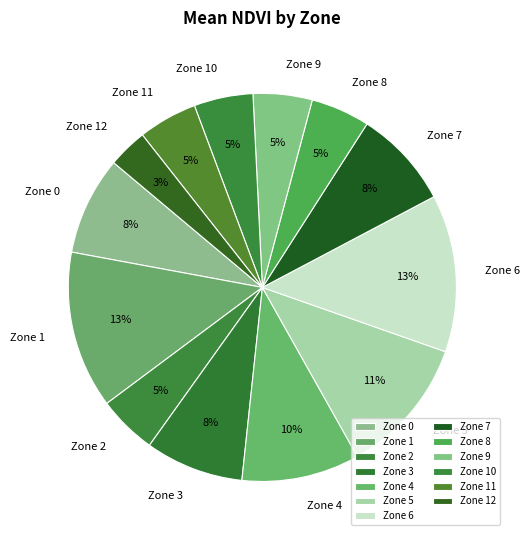

To the nearest percent, what is the combined percentage of Zone 1 and Zone 0?

21%